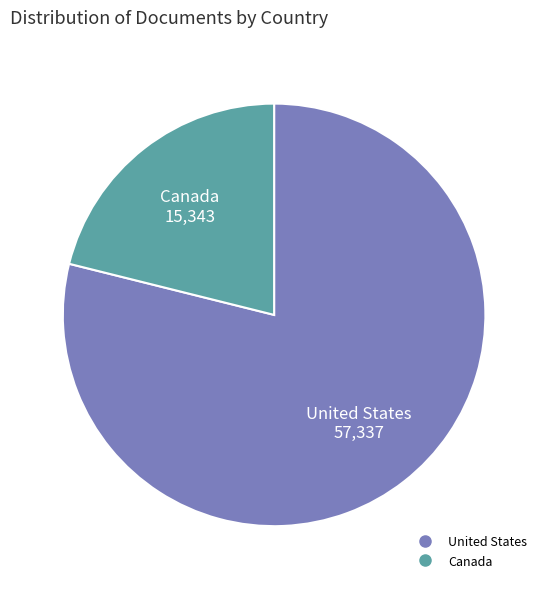

Combined, do Canada and United States account for over 50%?

Yes